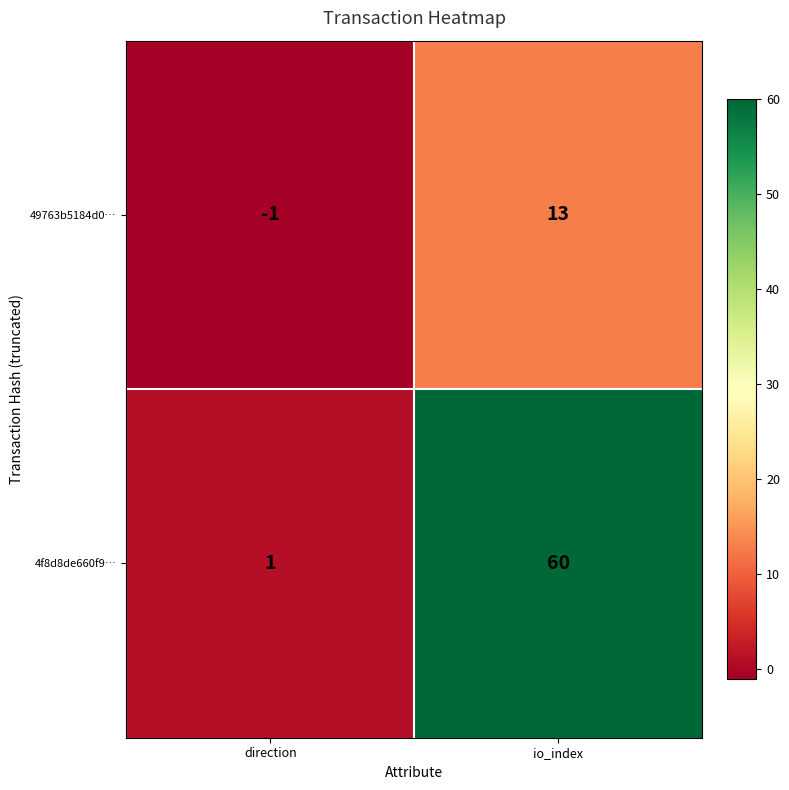

True or false: 49763b5184d0… has a value of 13 at io_index.

True